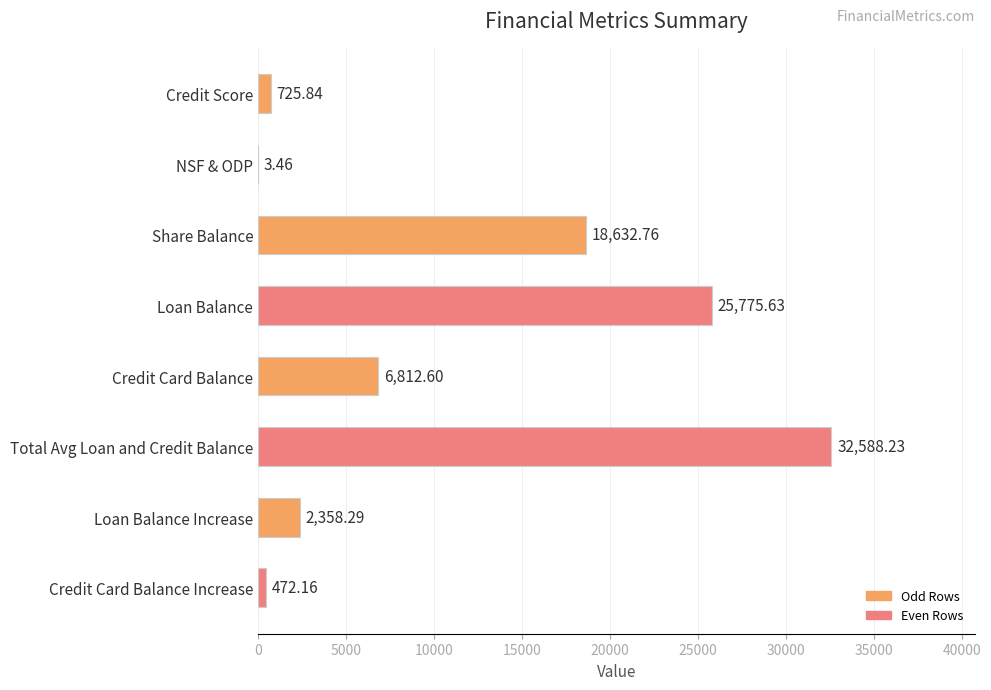

What is the sum of all values?

87369.0